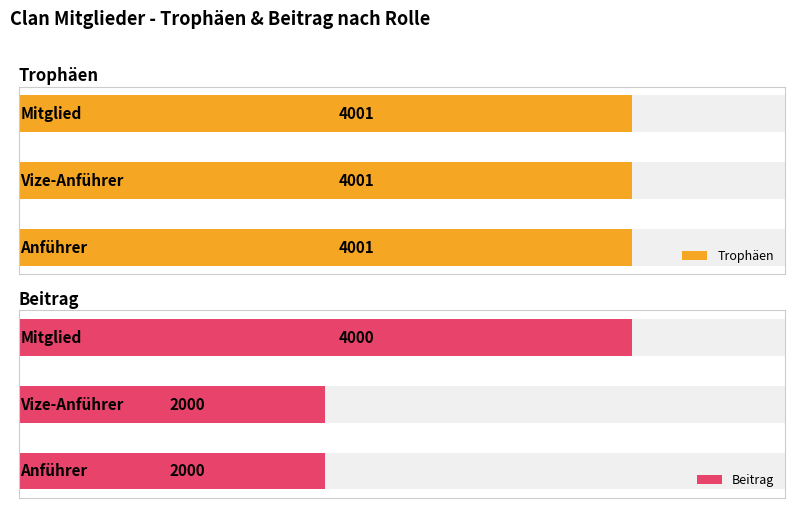

Which series has the largest range (max minus min)?

Beitrag